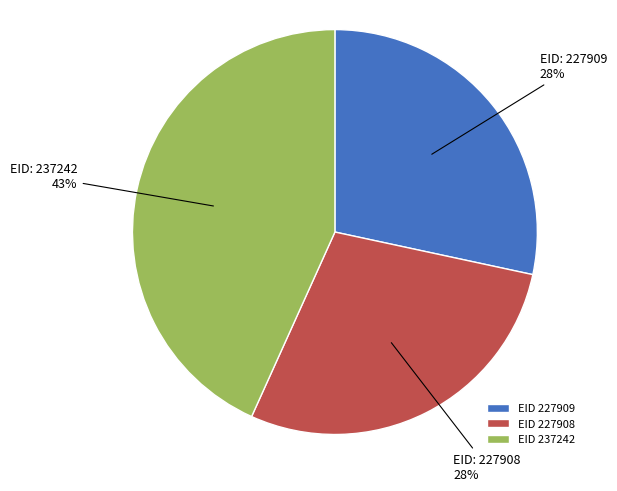

Is it true that EID 237242 is 43% of the pie?

True